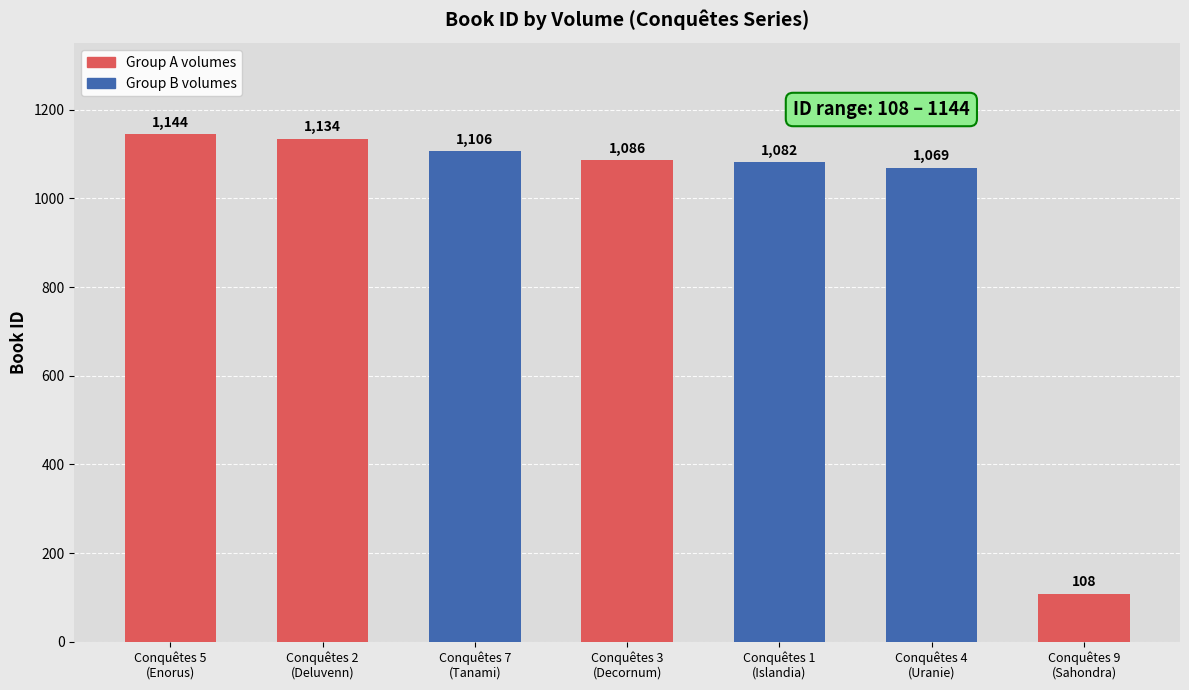

Between Conquêtes 2
(Deluvenn) and Conquêtes 5
(Enorus), which is larger?

Conquêtes 5
(Enorus)